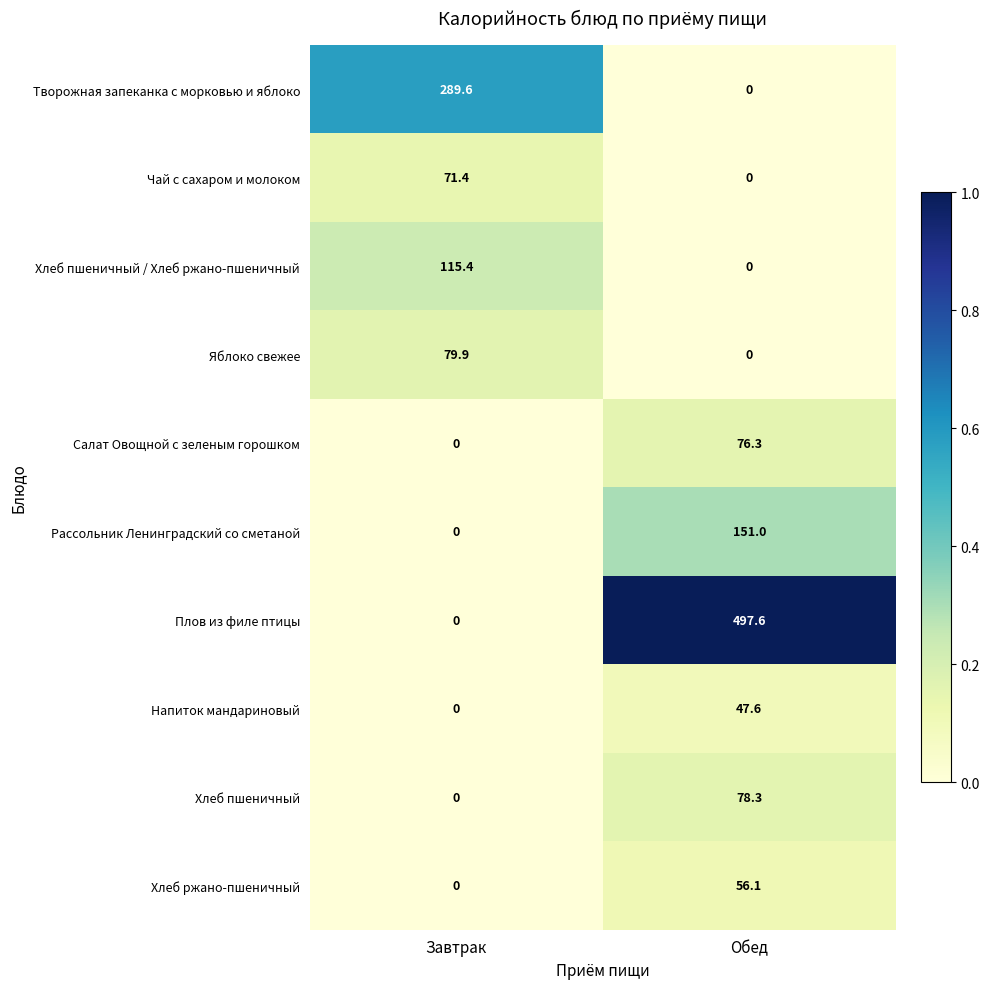

What is the total value across all series at Обед?

906.9